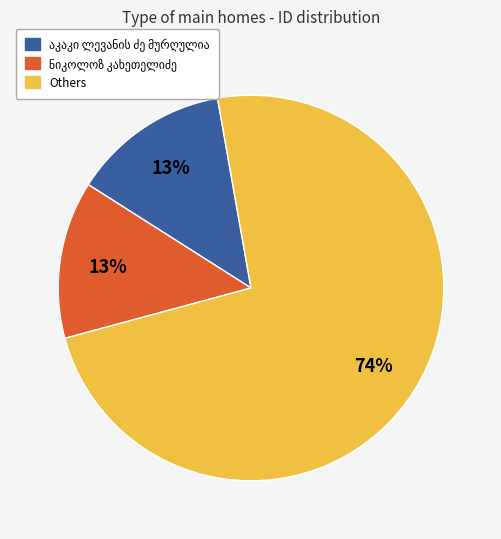

To the nearest percent, what is the average slice percentage?

33%